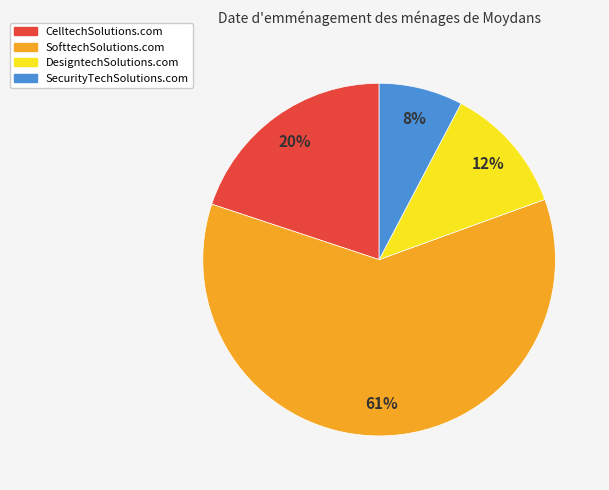

Which slice is the smallest?

SecurityTechSolutions.com